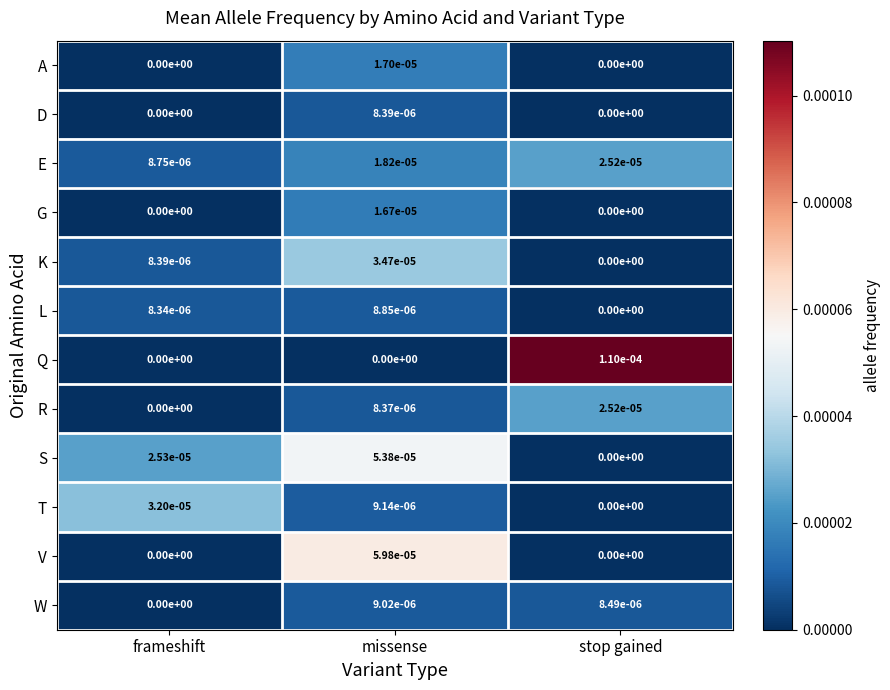

Which series changed the most between missense and stop gained?

Q